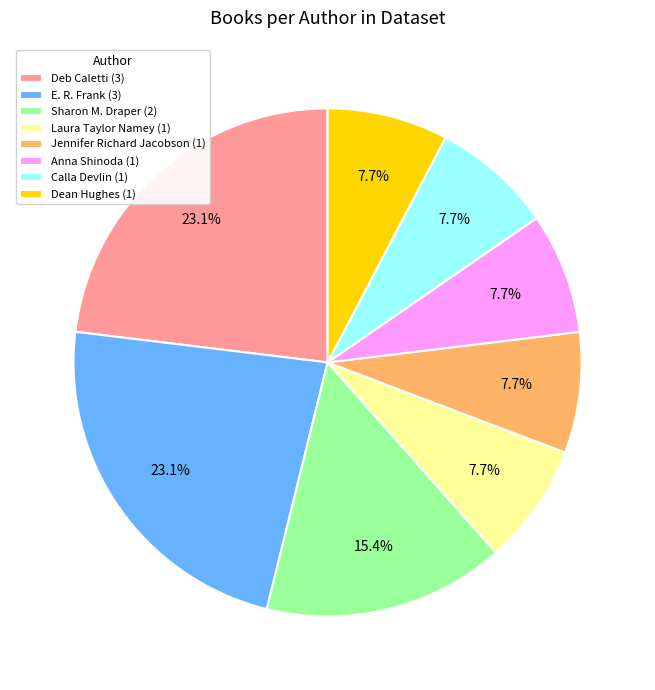

How much of the chart is everything except E. R. Frank (3)?

76.9%